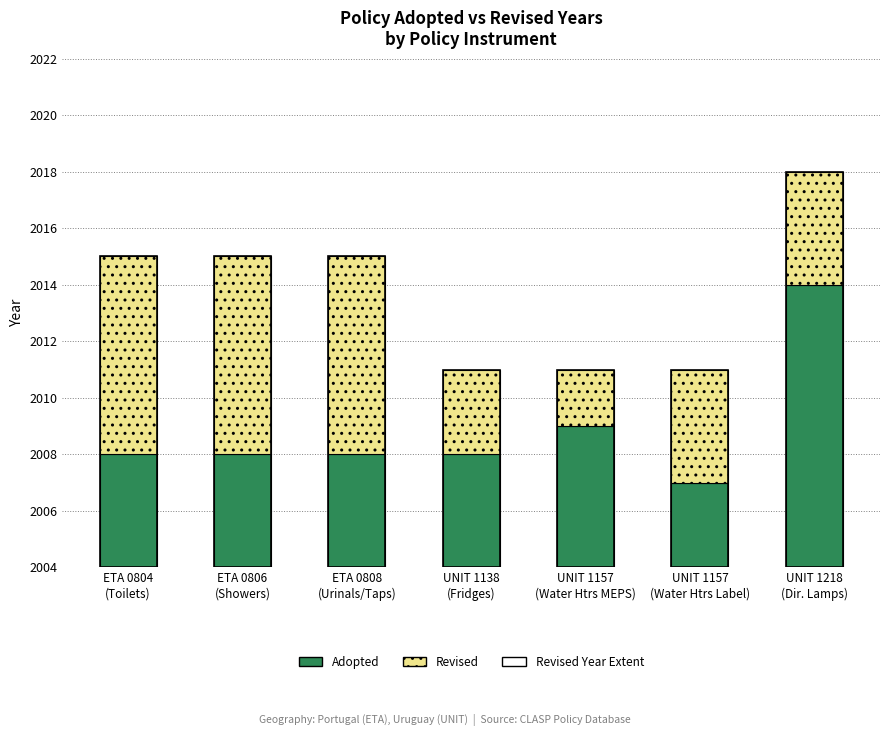

What are all the series names shown in the legend?

Adopted, Revised, Revised Year Extent